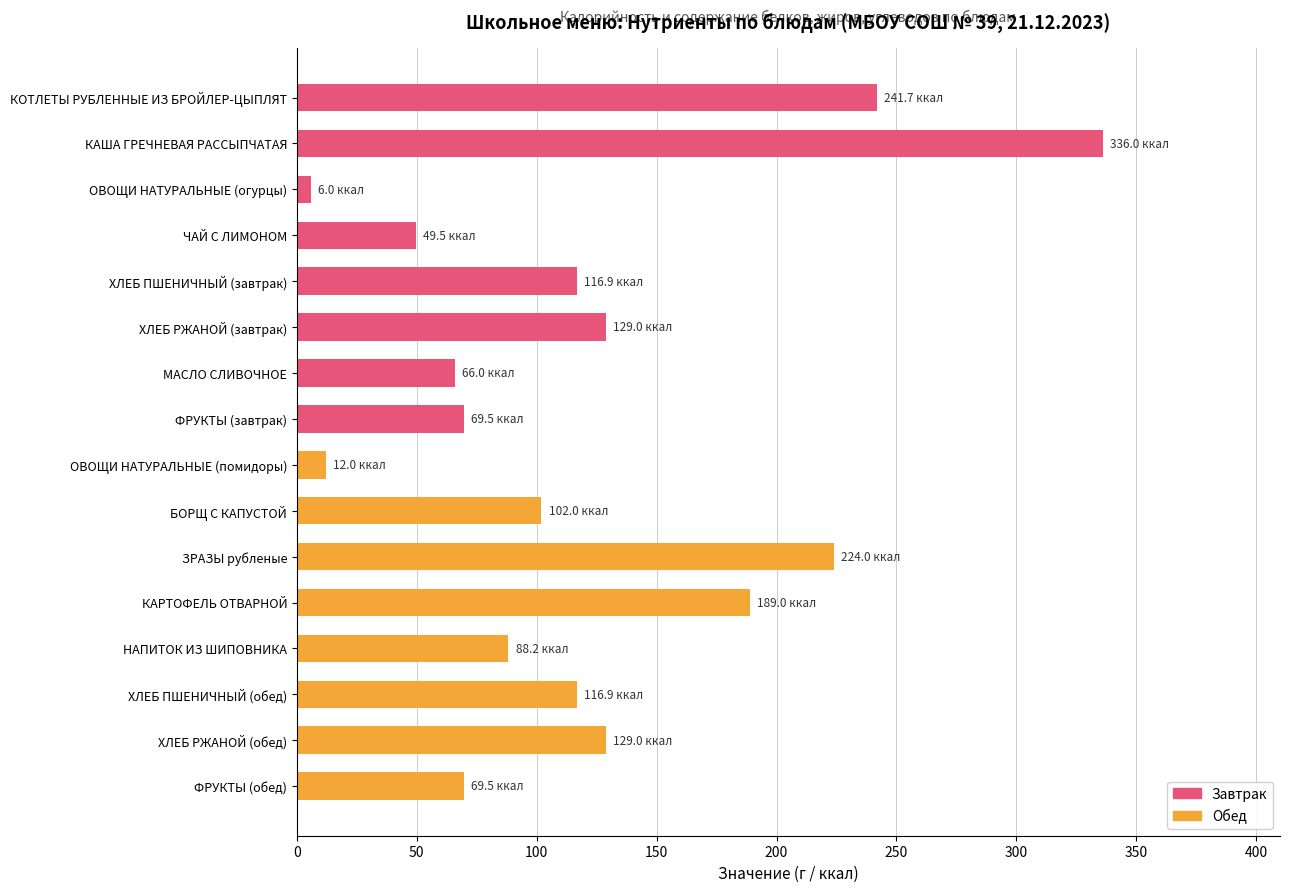

Reading bottom to top, what are all the values shown in this chart?

ФРУКТЫ (обед)=69.5	ХЛЕБ РЖАНОЙ (обед)=129.0	ХЛЕБ ПШЕНИЧНЫЙ (обед)=116.9	НАПИТОК ИЗ ШИПОВНИКА=88.2	КАРТОФЕЛЬ ОТВАРНОЙ=189.0	ЗРАЗЫ рубленые=224.0	БОРЩ С КАПУСТОЙ=102.0	ОВОЩИ НАТУРАЛЬНЫЕ (помидоры)=12.0	ФРУКТЫ (завтрак)=69.5	МАСЛО СЛИВОЧНОЕ=66.0	ХЛЕБ РЖАНОЙ (завтрак)=129.0	ХЛЕБ ПШЕНИЧНЫЙ (завтрак)=116.9	ЧАЙ С ЛИМОНОМ=49.5	ОВОЩИ НАТУРАЛЬНЫЕ (огурцы)=6.0	КАША ГРЕЧНЕВАЯ РАССЫПЧАТАЯ=336.0	КОТЛЕТЫ РУБЛЕННЫЕ ИЗ БРОЙЛЕР-ЦЫПЛЯТ=241.7